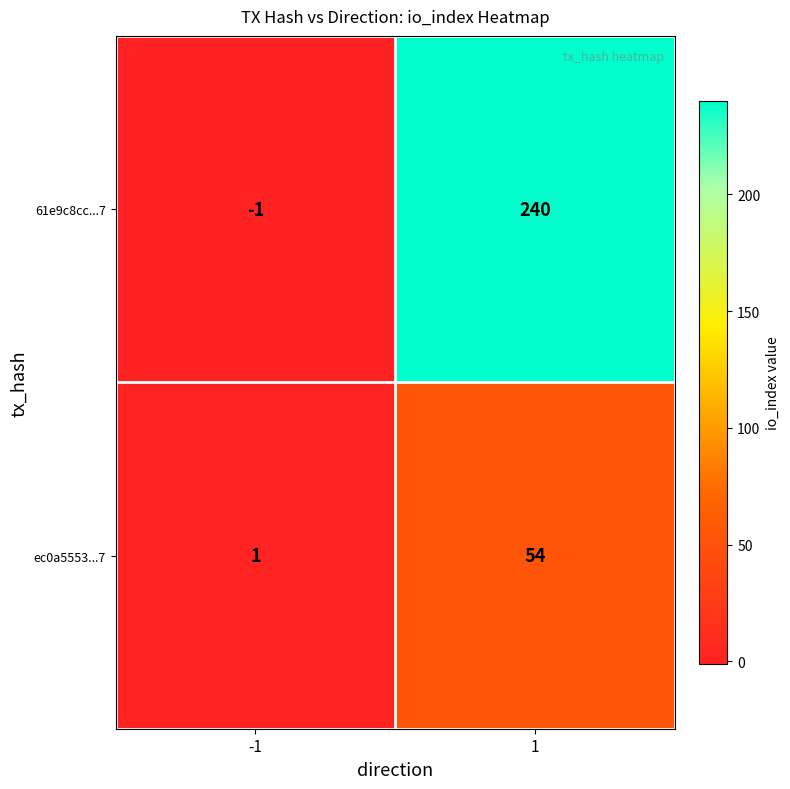

How many series are shown in this chart?

2